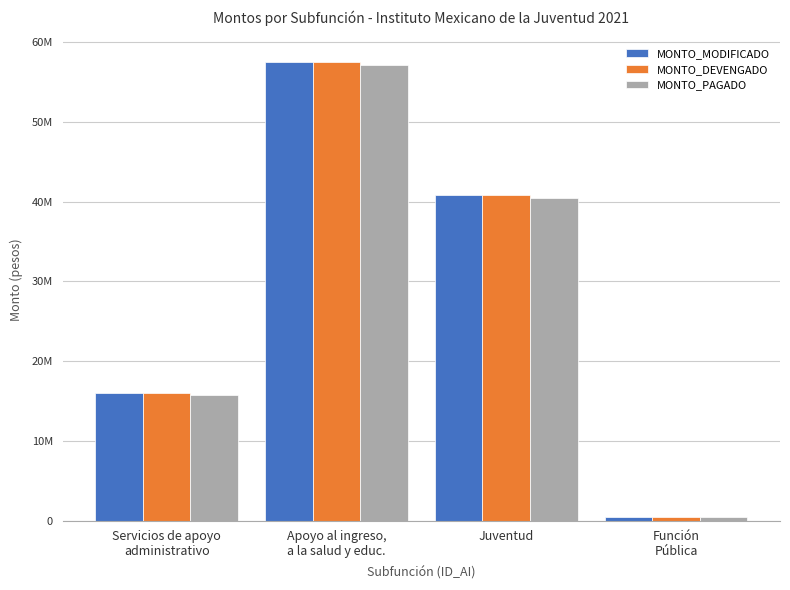

Are the bars horizontal?

No